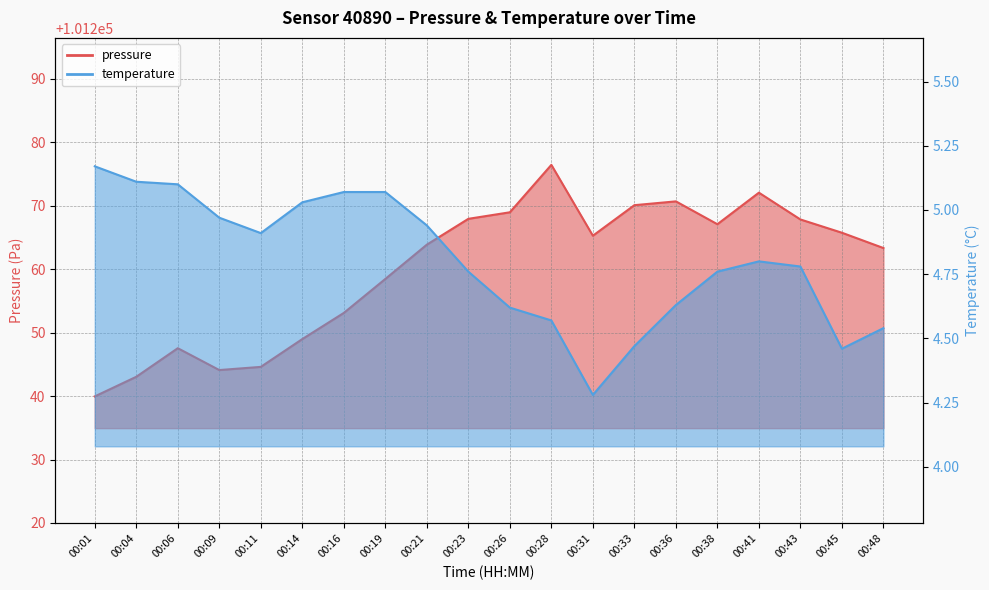

Reading left to right, extract all data points from this chart.

pressure: 101239.9	101243.0	101247.5	101244.1	101244.6	101249.0	101253.1	101258.4	101263.8	101267.9	101268.9	101276.4	101265.2	101270.1	101270.7	101267.1	101272.0	101267.8	101265.7	101263.3
temperature: 5.2	5.1	5.1	5.0	4.9	5.0	5.1	5.1	4.9	4.8	4.6	4.6	4.3	4.5	4.6	4.8	4.8	4.8	4.5	4.5